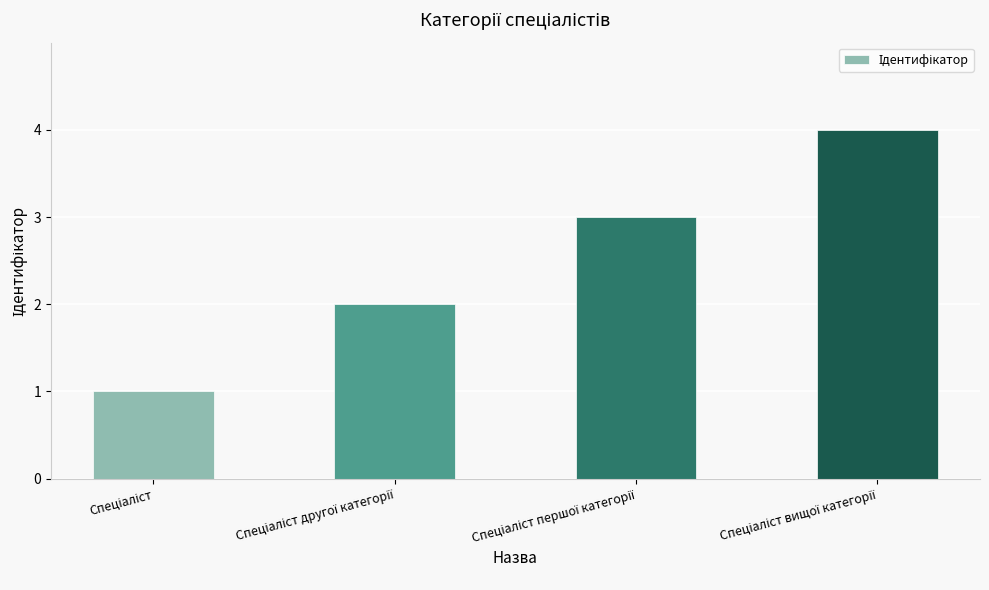

What is the sum of all values?

10